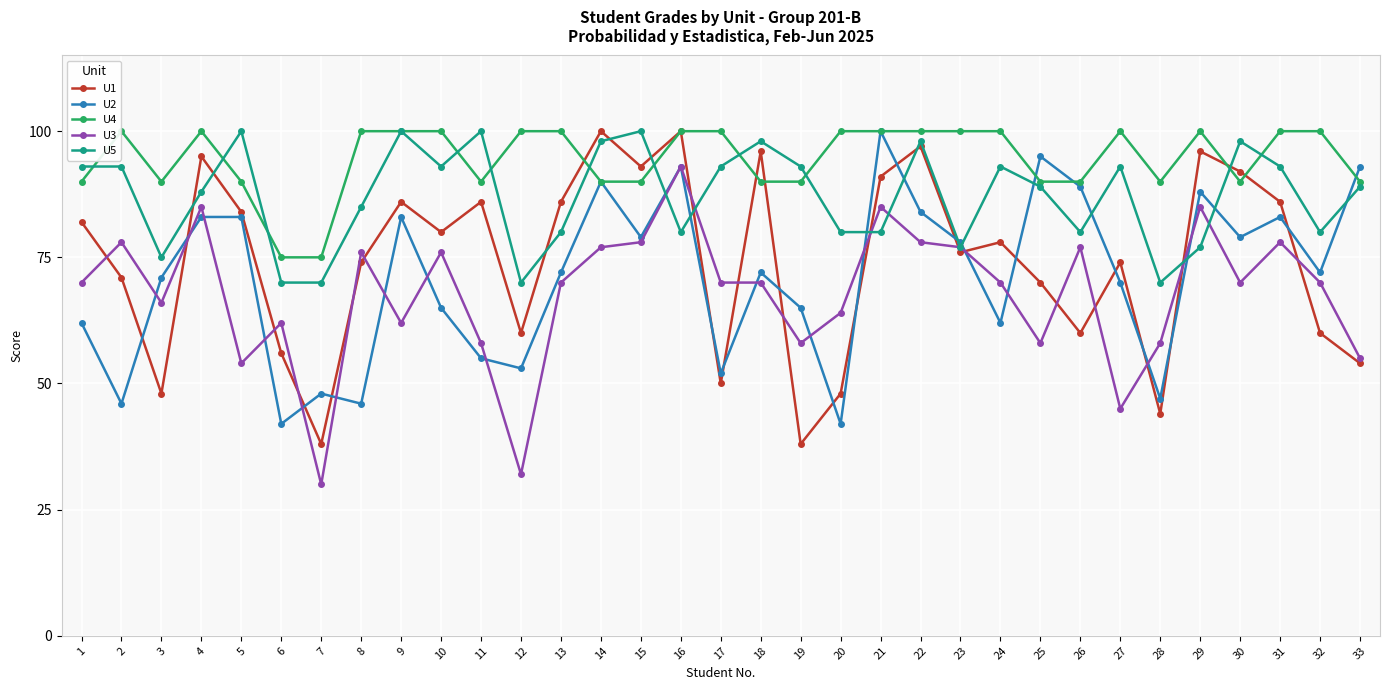

At which category does U4 reach its first local peak?

2